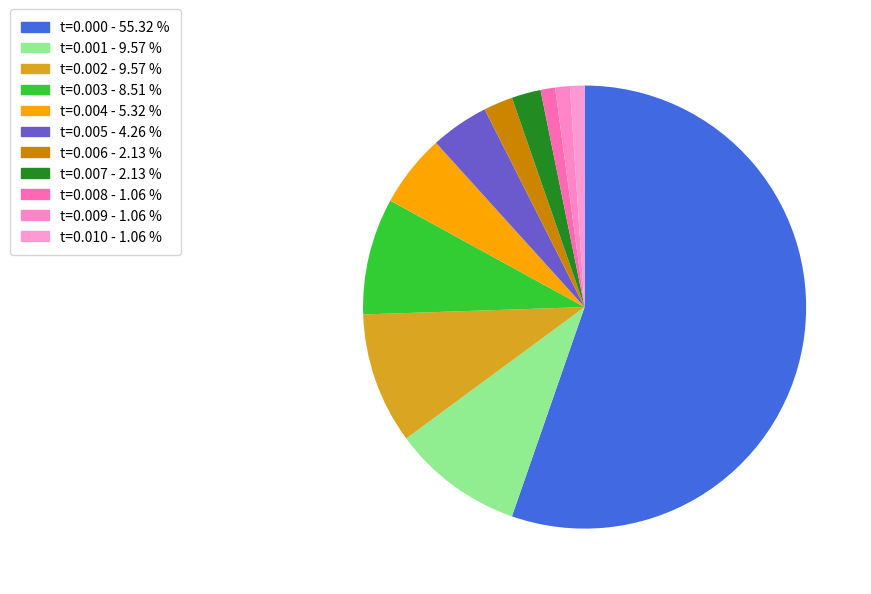

How many segments does this pie chart have?

11